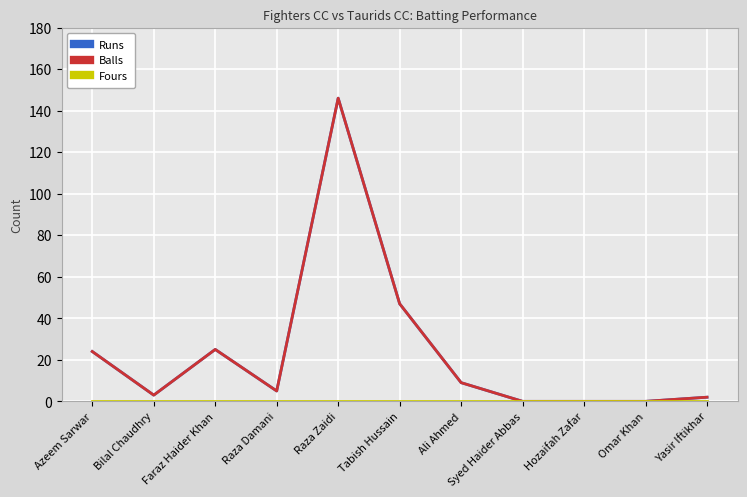

Does the chart display data point markers on the line(s)?

No